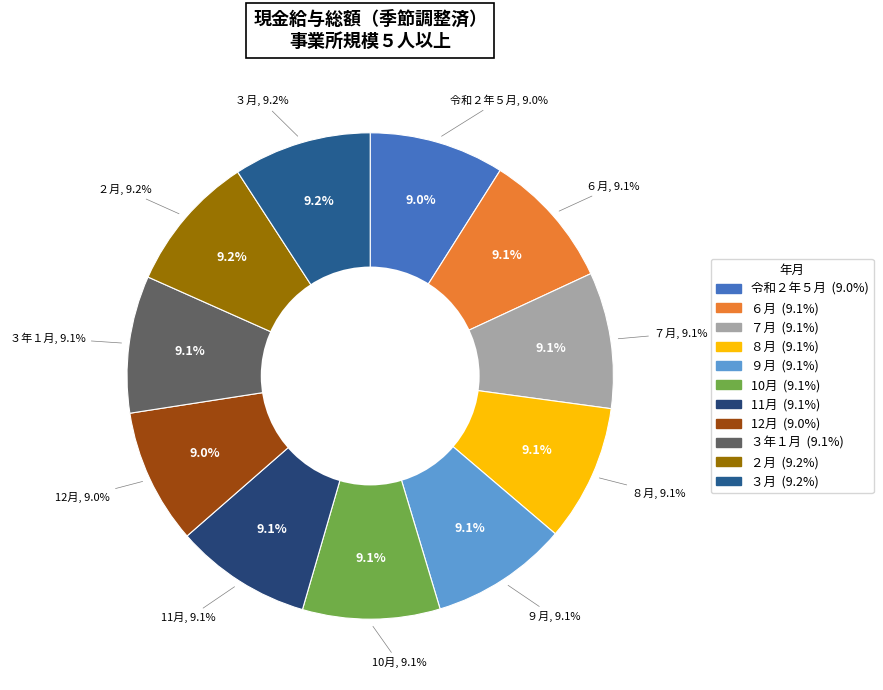

Which category has the smallest portion of the pie?

令和２年５月